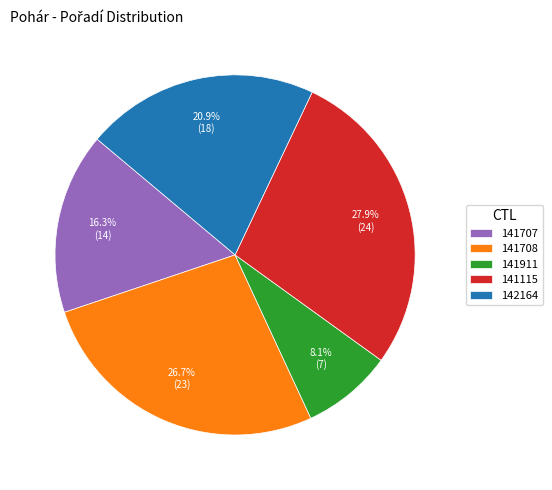

Which slice is the largest?

141115